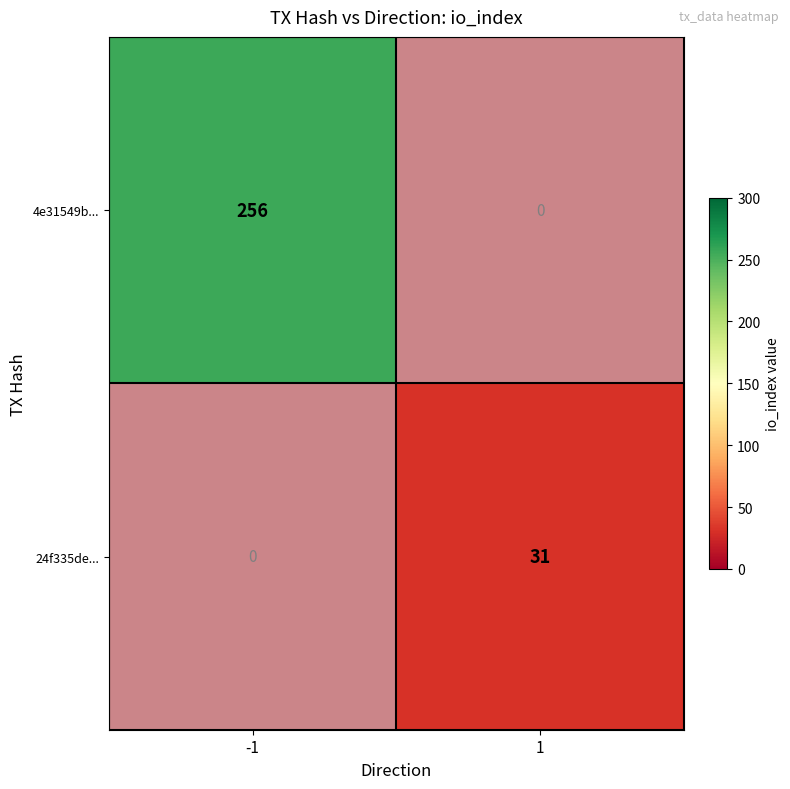

Which category has the lowest value in the 4e31549b... series?

1